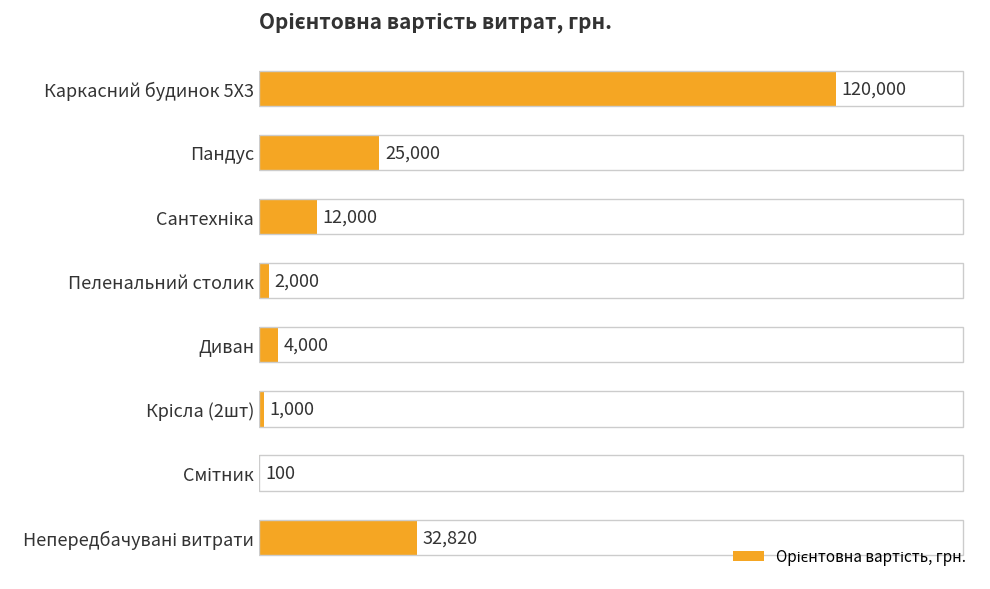

What is the greatest value displayed?

120000